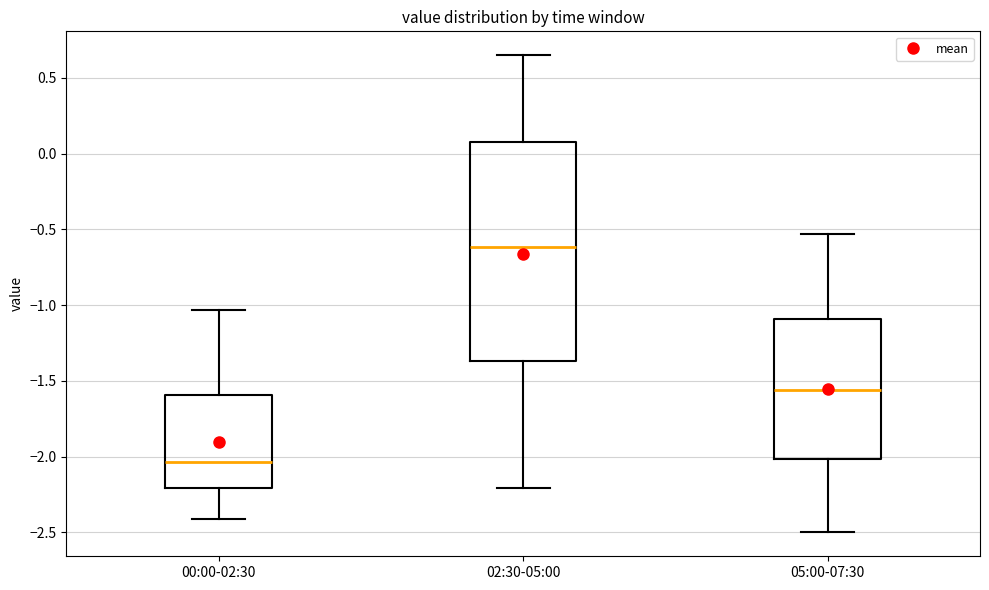

Comparing the boxes themselves (not the whiskers), which one is the tallest?

02:30-05:00